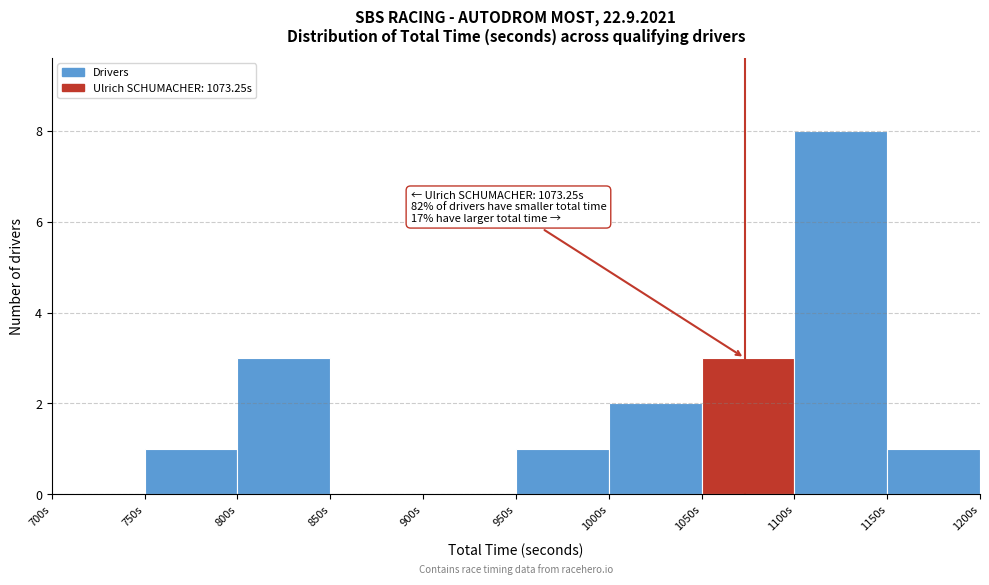

Which range on the x-axis has the tallest bar?

1100 to 1150